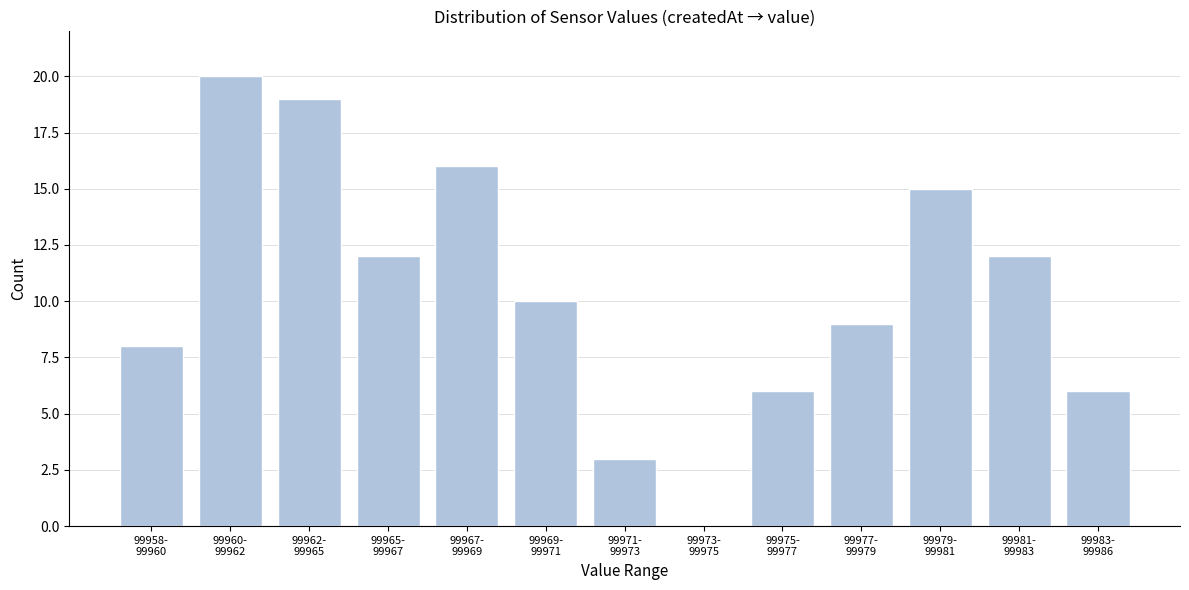

What is the maximum value shown in the chart?

20